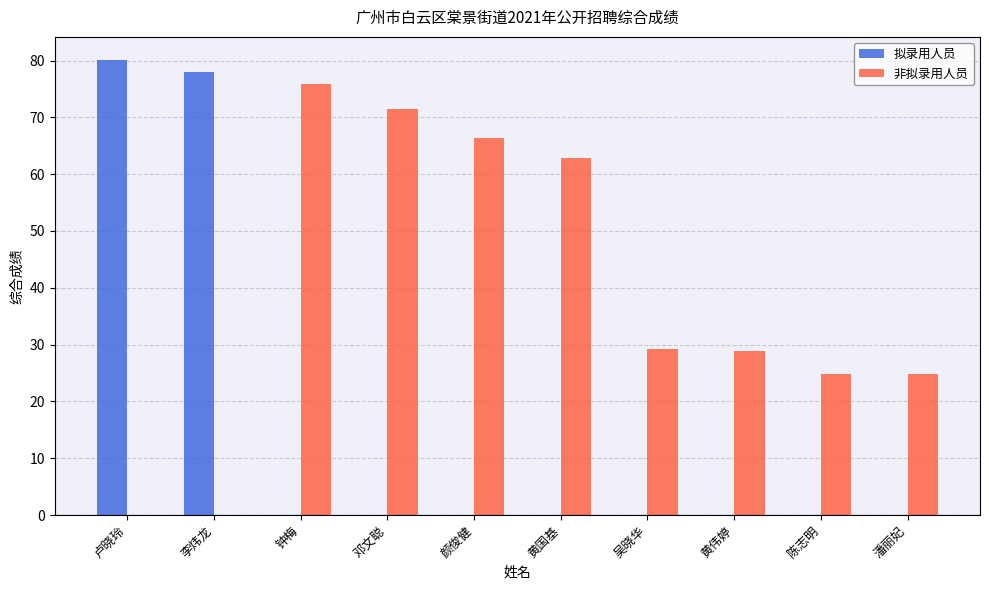

What are all the series names shown in the legend?

拟录用人员, 非拟录用人员